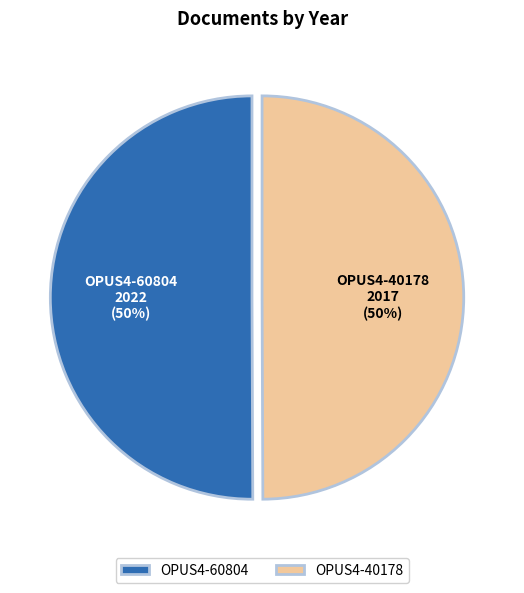

To the nearest percent, what portion does OPUS4-40178 represent?

50%